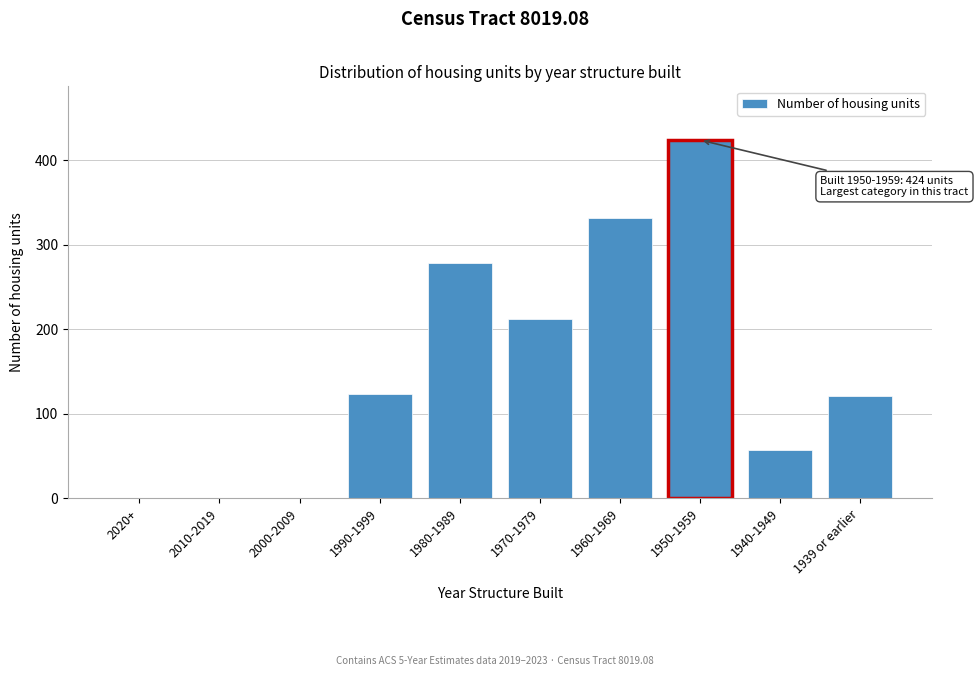

Reading left to right, list all the values displayed in this chart.

2020+=0	2010-2019=0	2000-2009=0	1990-1999=123	1980-1989=279	1970-1979=212	1960-1969=332	1950-1959=424	1940-1949=57	1939 or earlier=121